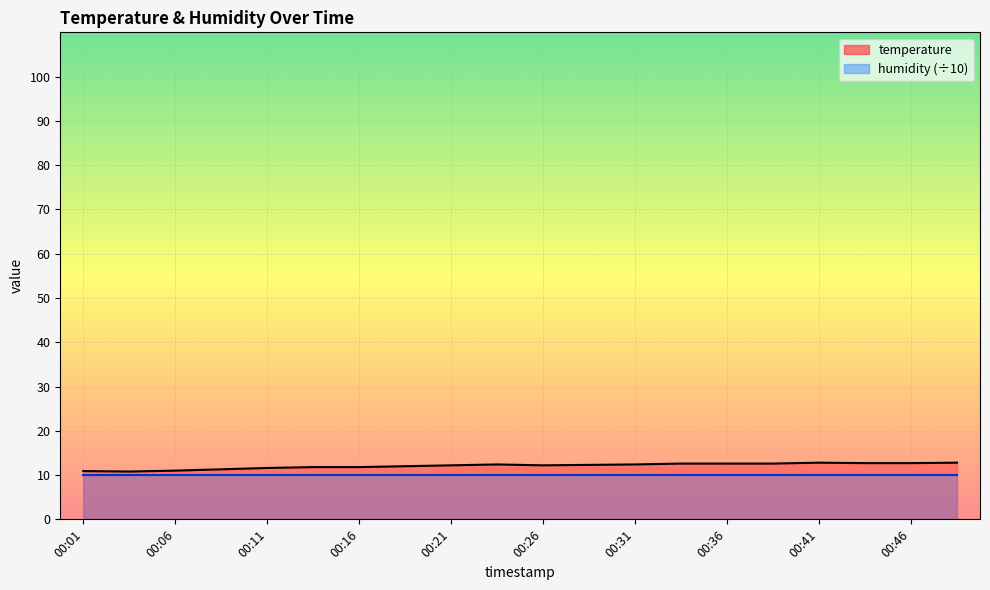

Does the chart display data point markers on the line(s)?

No